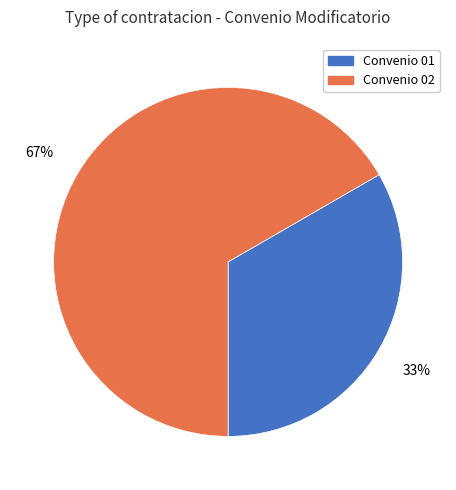

To the nearest percent, what portion does Convenio 01 represent?

33%